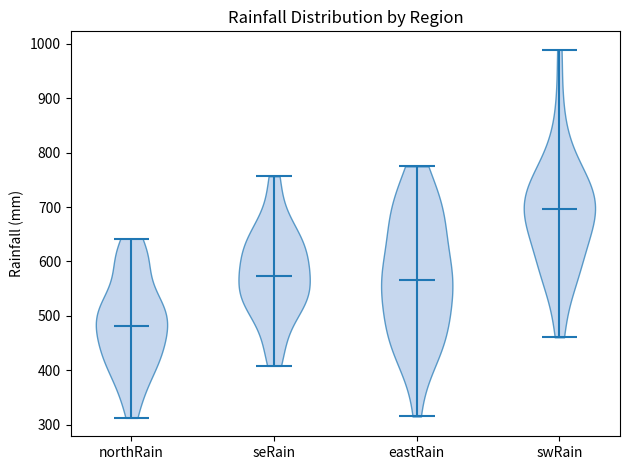

What is the lowest point the violin for seRain reaches on the y-axis? The values are not printed on the chart, so give them approximately, as read against the axis.

410